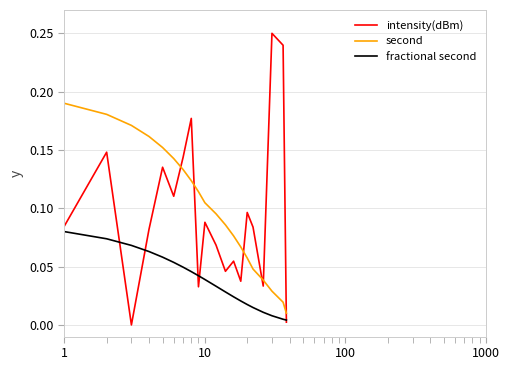

What is the sum of all fractional second values?

0.7